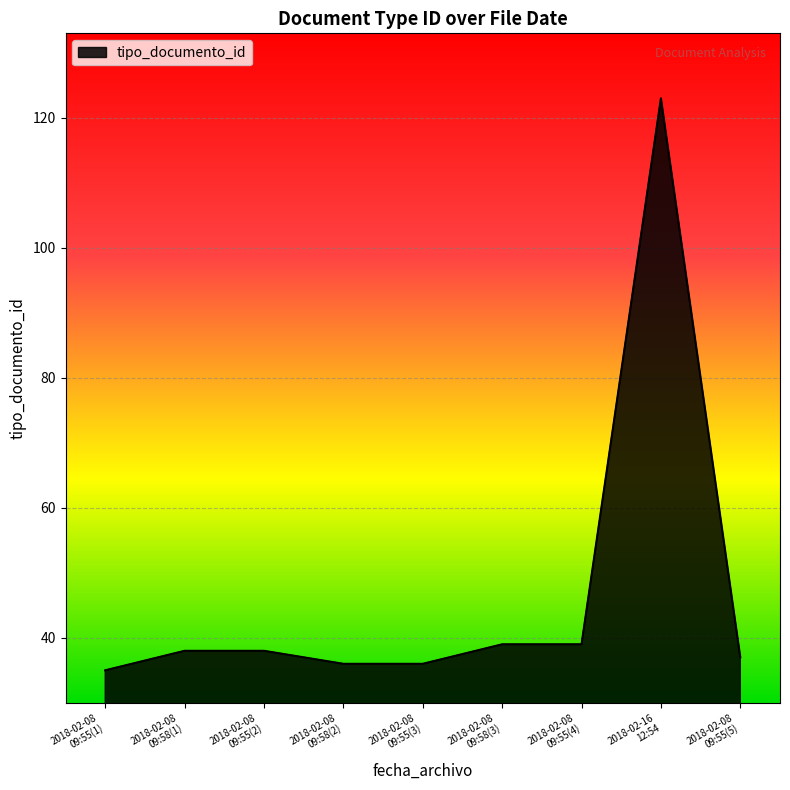

What is the difference between the maximum and minimum values?

88